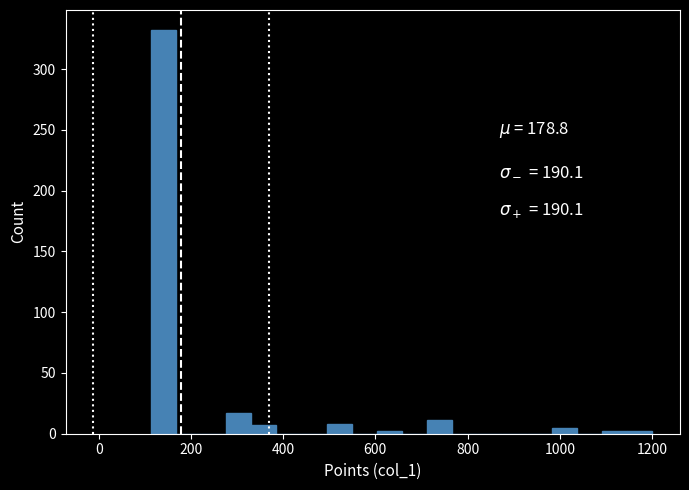

Around what value on the x-axis is the tallest bar? Give the approximate position of its centre, as read against the axis.

140